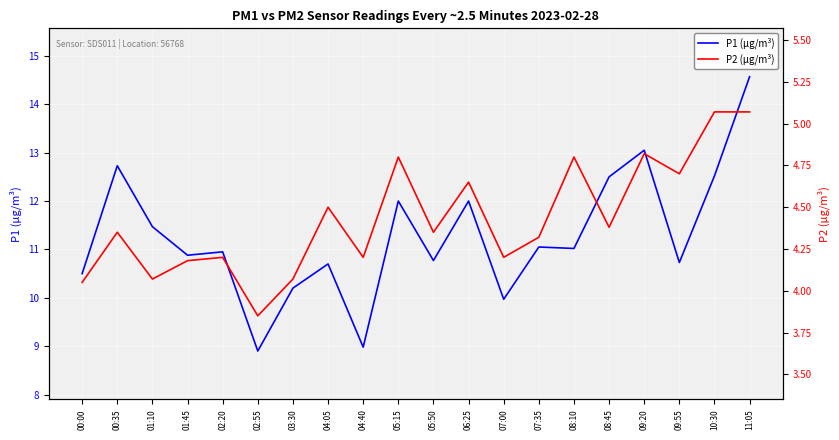

Reading left to right, what are all the values shown in this chart?

P1: 10.5	12.7	11.5	10.9	10.9	8.9	10.2	10.7	9.0	12.0	10.8	12.0	10.0	11.1	11.0	12.5	13.1	10.7	12.5	14.6
P2: 4.0	4.3	4.1	4.2	4.2	3.9	4.1	4.5	4.2	4.8	4.3	4.7	4.2	4.3	4.8	4.4	4.8	4.7	5.1	5.1